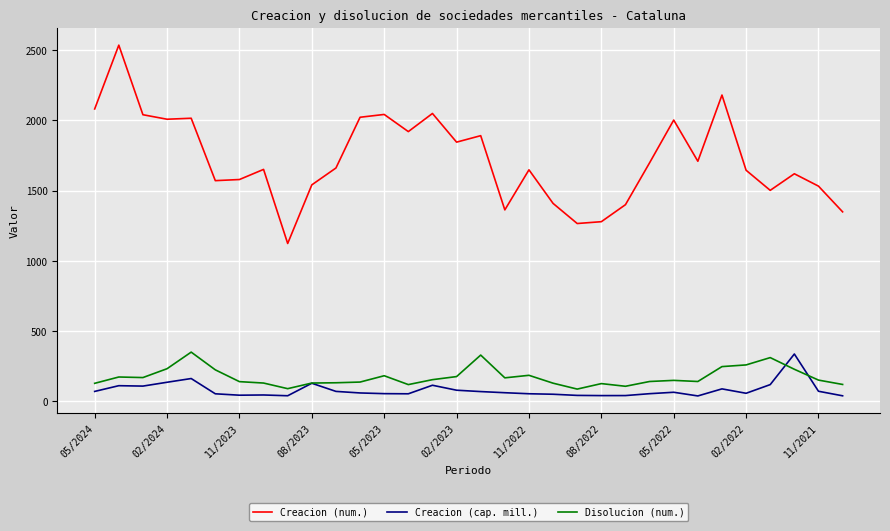

Which series has the largest total across all categories?

Creacion (num.)